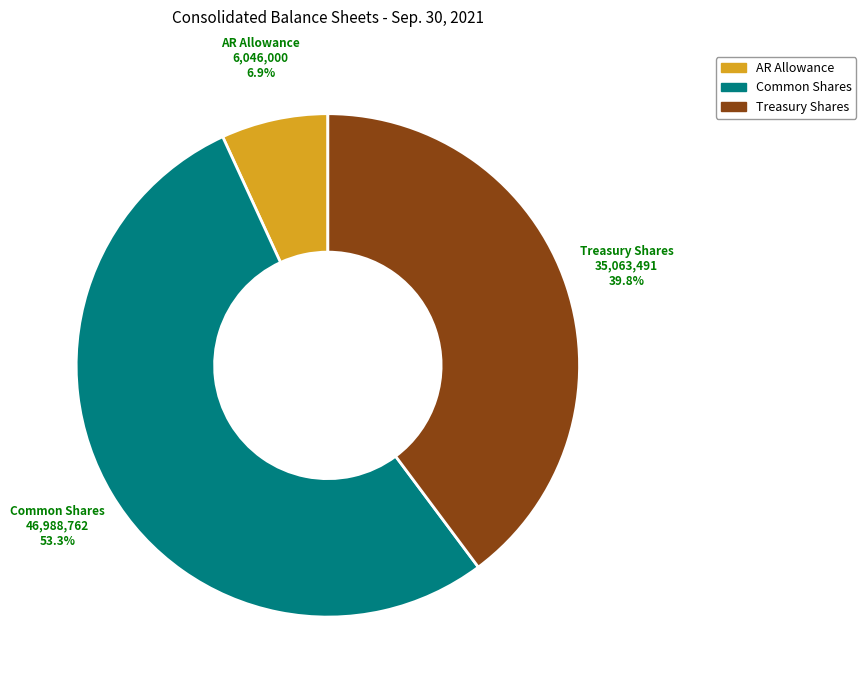

What percentage do Common Shares and AR Allowance together represent?

60.2%